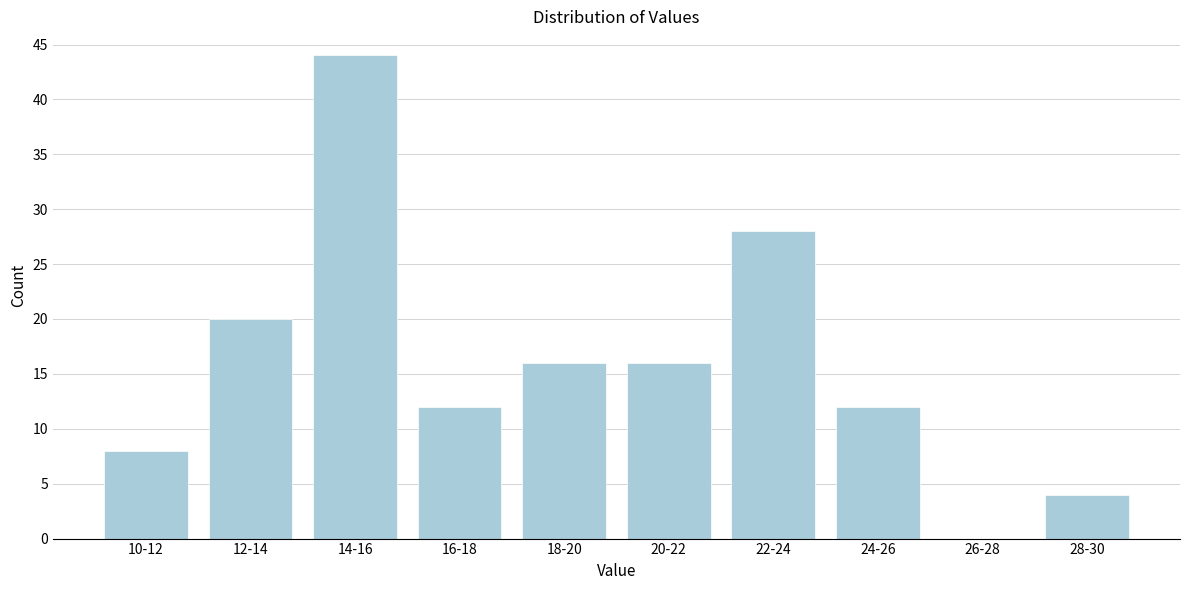

Reading left to right, list all the values displayed in this chart.

10-12=8	12-14=20	14-16=44	16-18=12	18-20=16	20-22=16	22-24=28	24-26=12	26-28=0	28-30=4